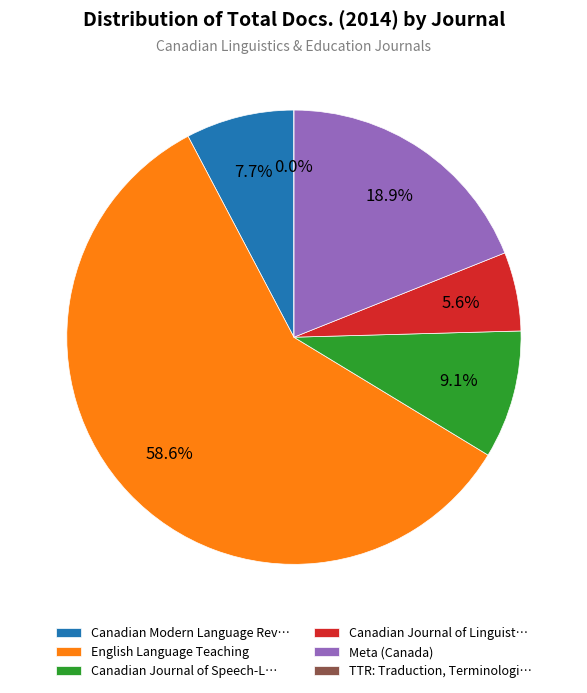

Count the number of slices in the pie.

6